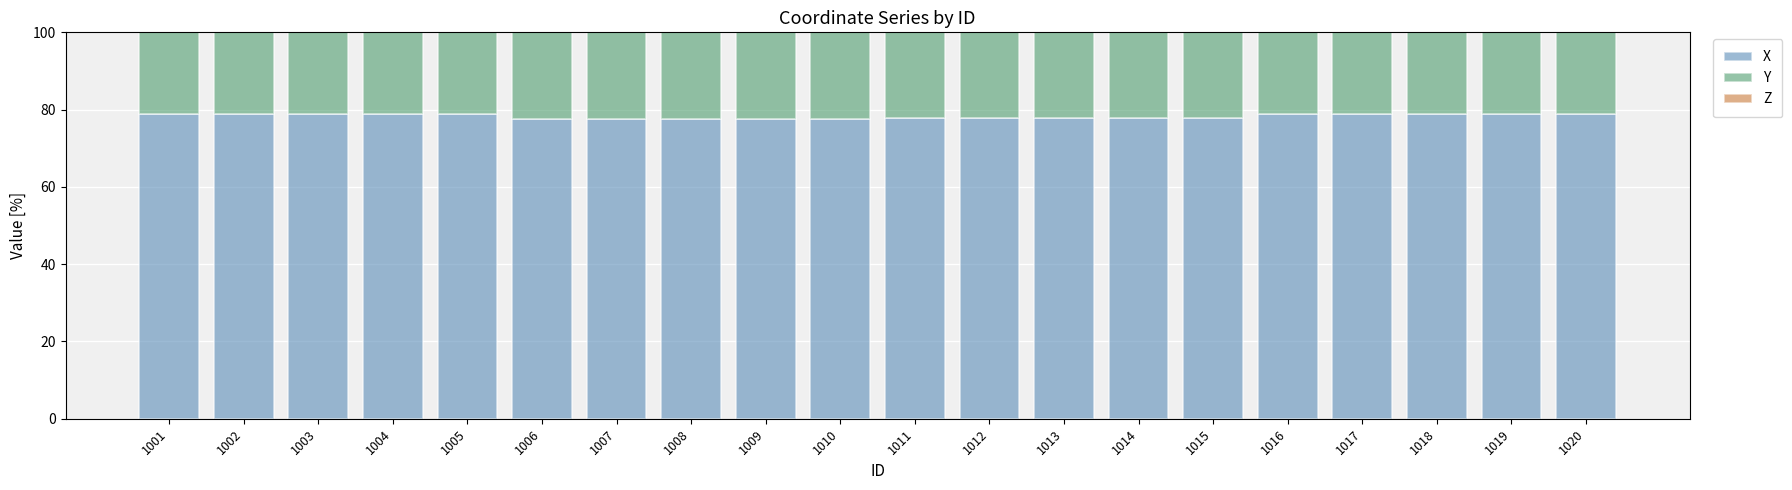

Is it true that X equals 77.7 at 1015?

True